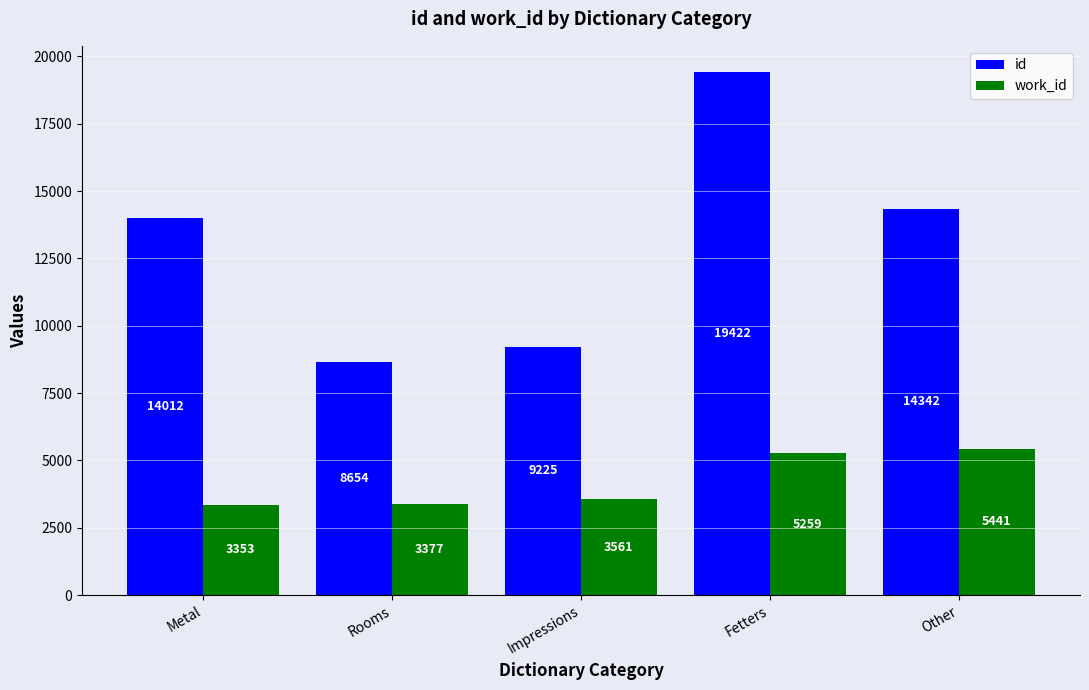

Which series has the widest spread of values?

id